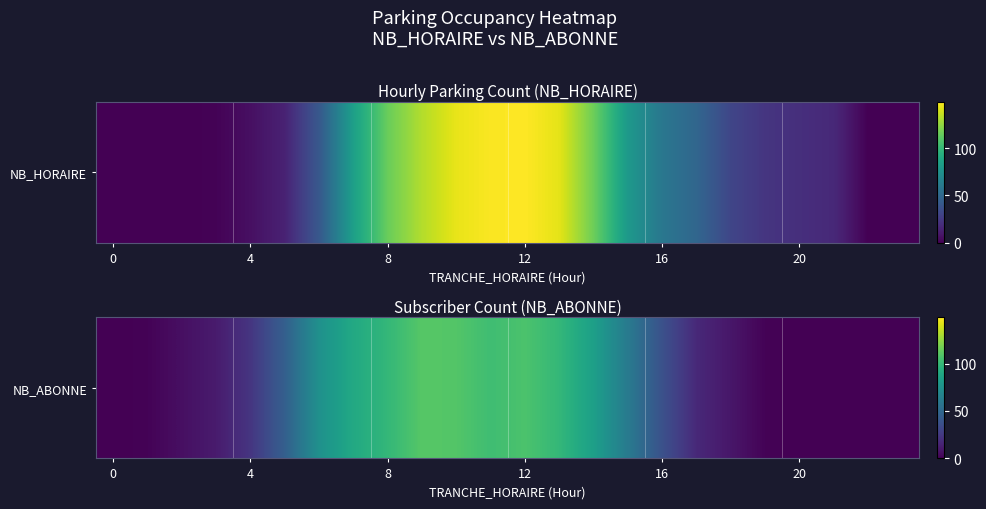

Between 20 and 12, which is larger?

12